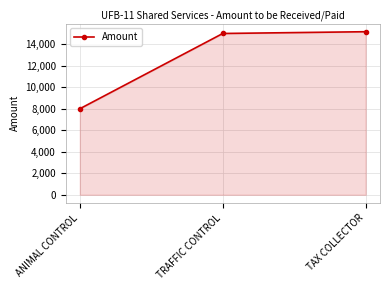

Rank the categories by value from lowest to highest.

ANIMAL CONTROL, TRAFFIC CONTROL, TAX COLLECTOR